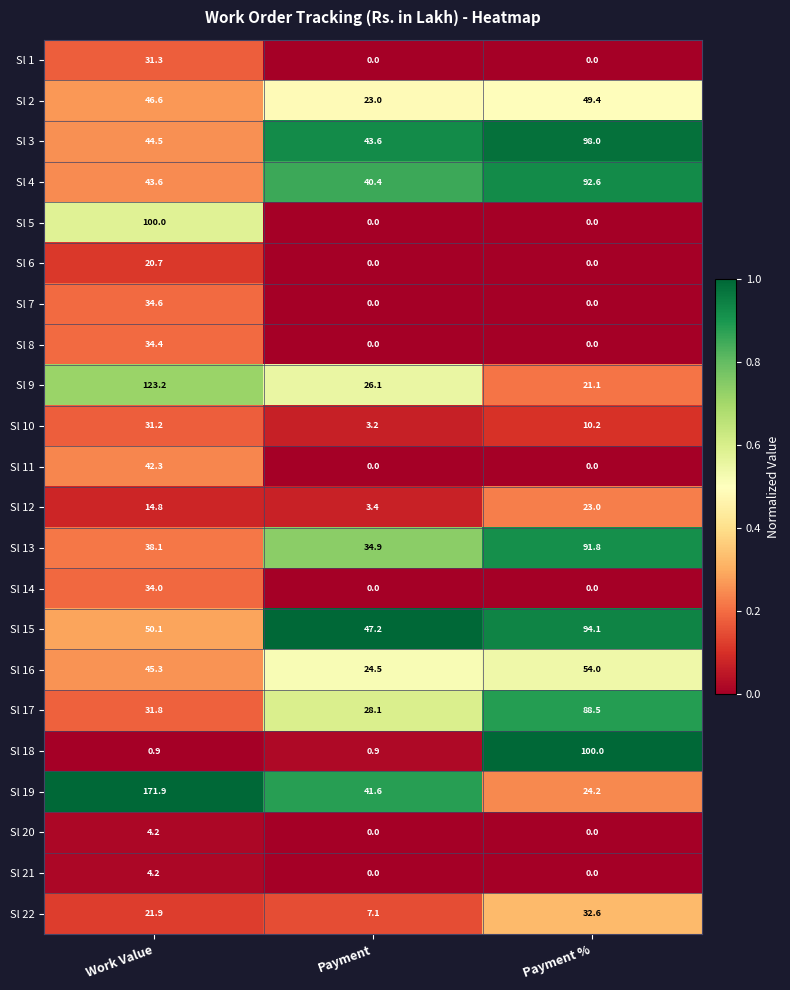

The value of Sl 14 at Payment % is 0.0. True or false?

True